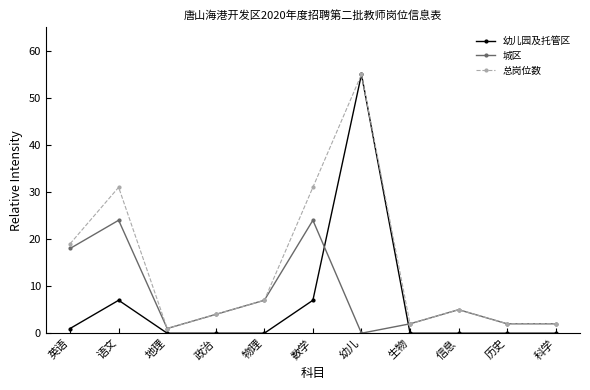

What is the sum of the 总岗位数 values at 物理 and 信息?

12